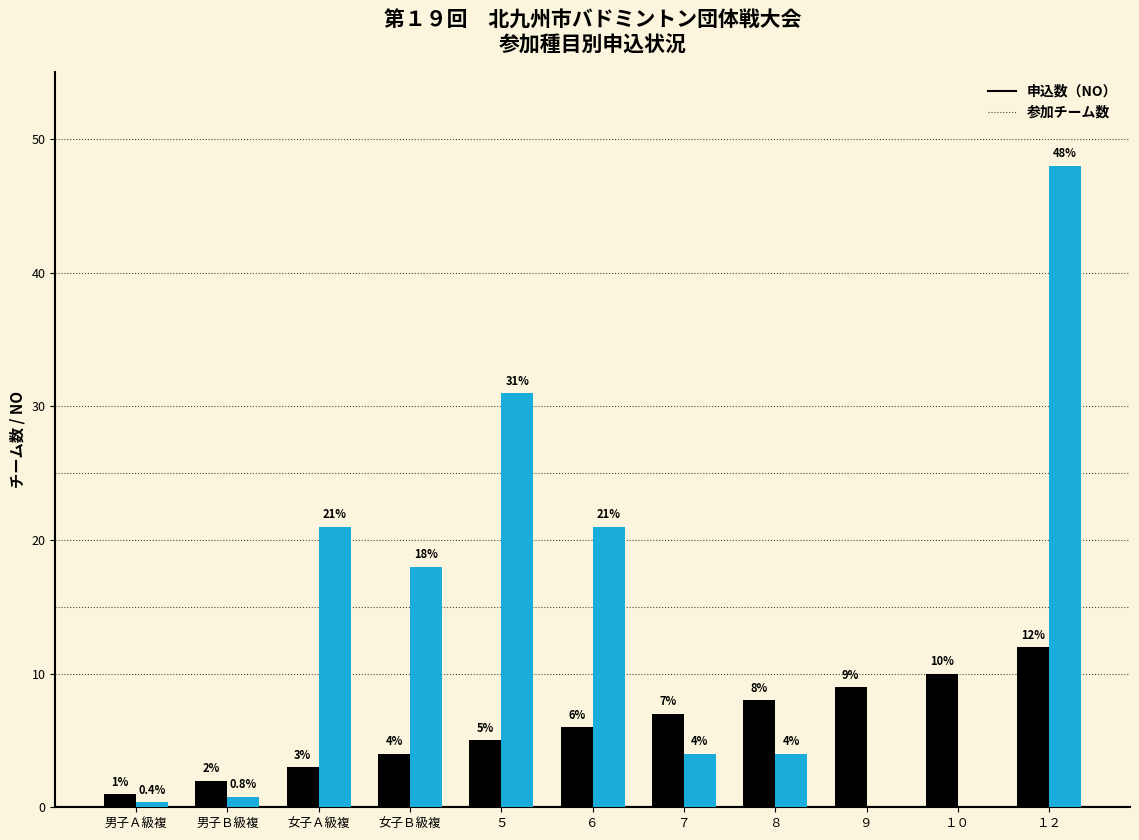

What is the sum of the 参加チーム数 values at 女子Ｂ級複 and 女子Ａ級複?

39.0